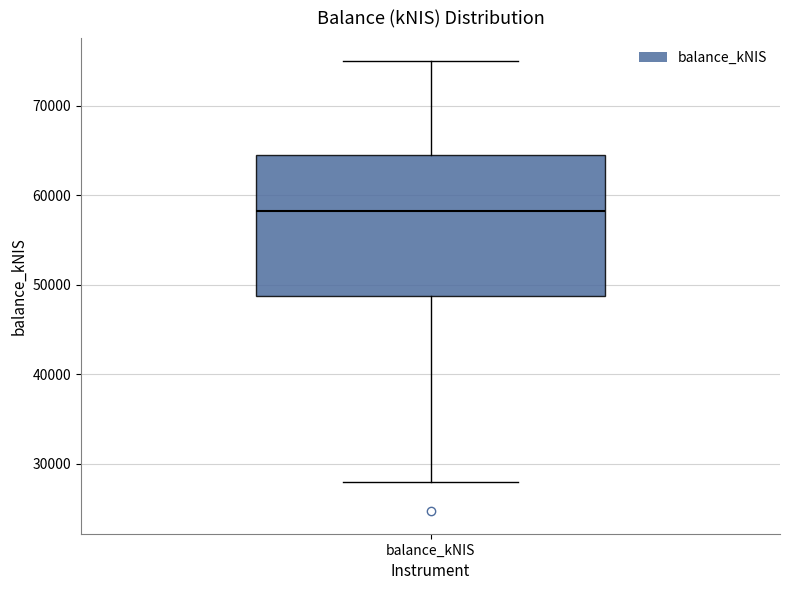

Transcribe this box plot: give where the median line is, the range the box spans, and where the two whiskers end, as read against the y-axis. The values are not printed on the chart, so give them approximately, as read against the axis.

median 58000, box 49000 to 64000, whiskers 28000 to 75000